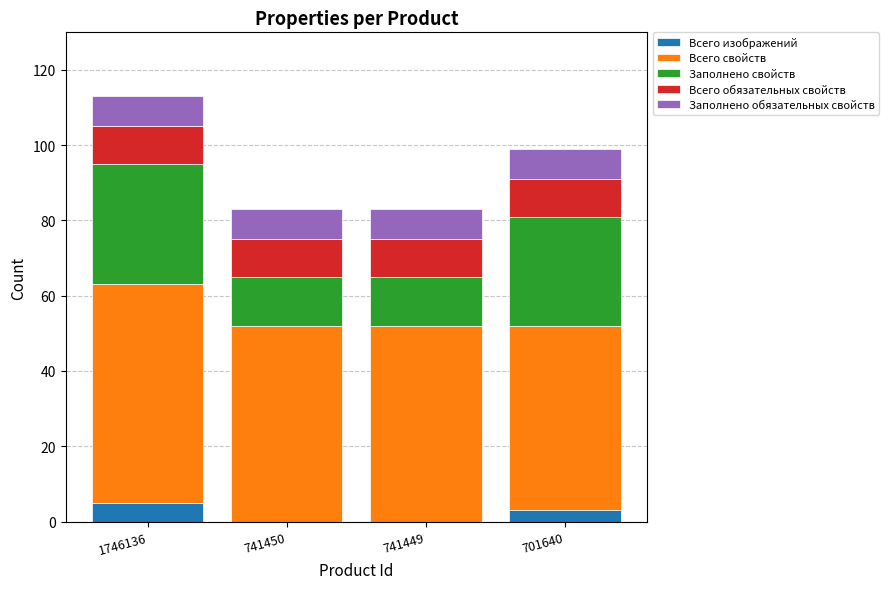

Does the chart contain stacked bars?

Yes